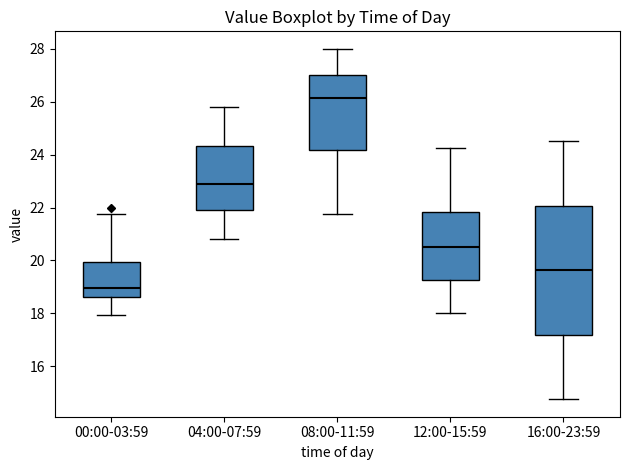

Which box has the lowest median line?

00:00-03:59